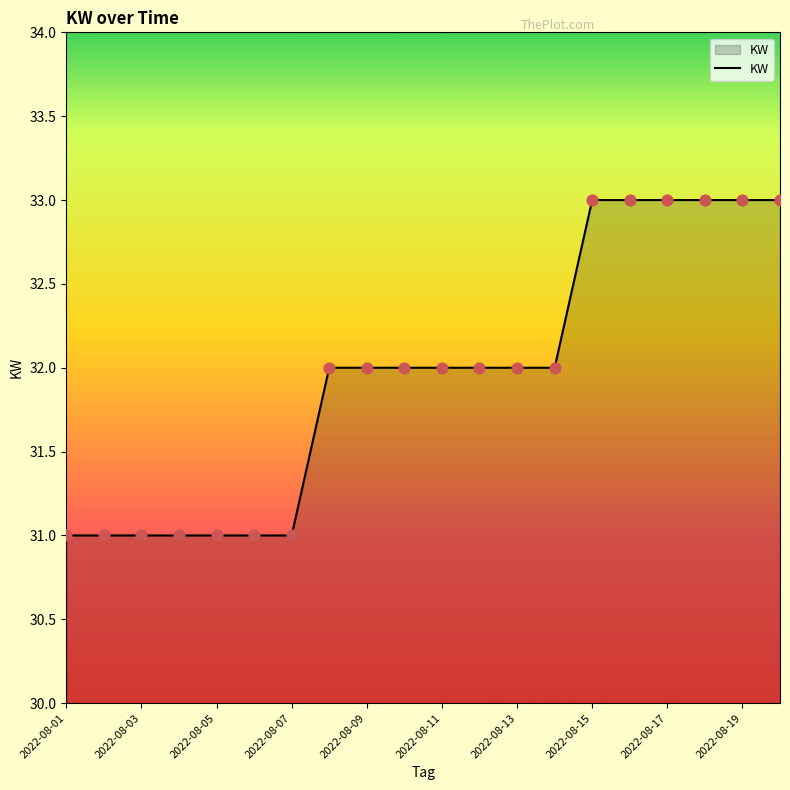

What is the maximum value shown in the chart?

33